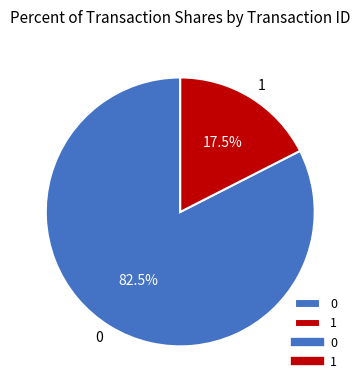

Is it true that 0 is 91% of the pie?

False